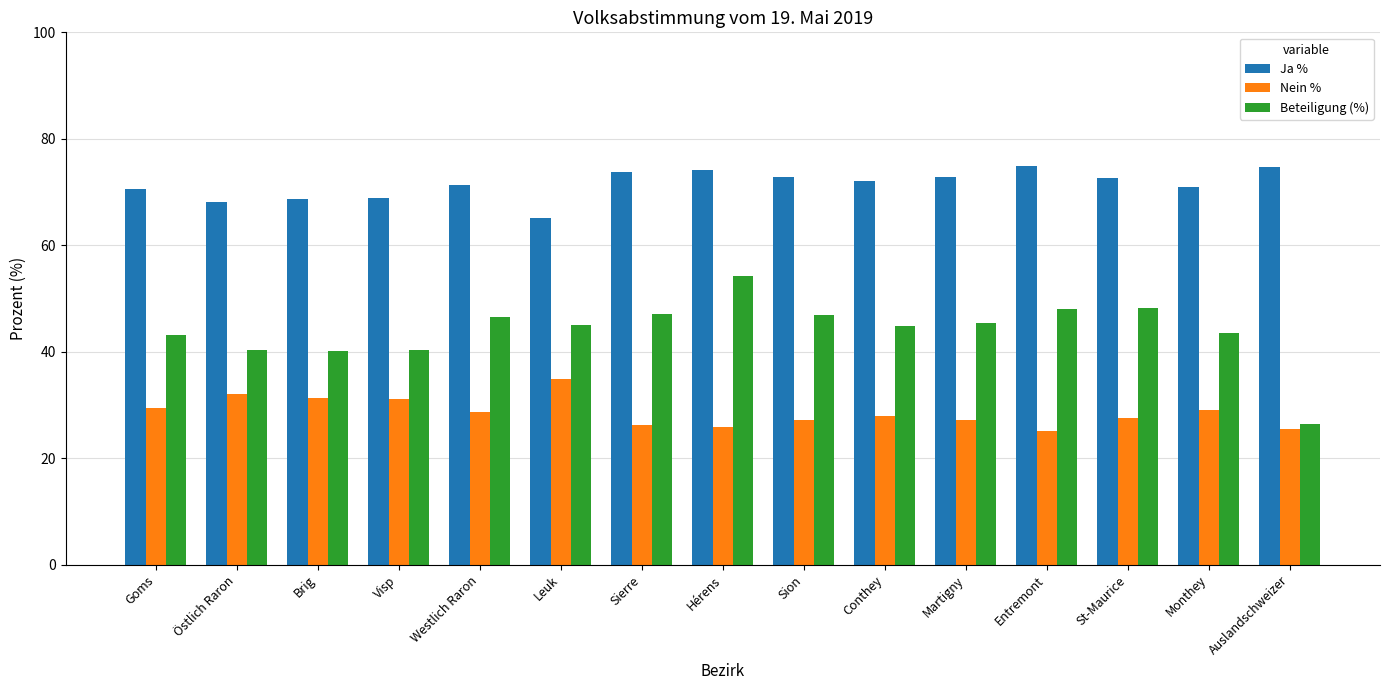

The Beteiligung (%) series shows 46.6 at Westlich Raron. True or false?

True